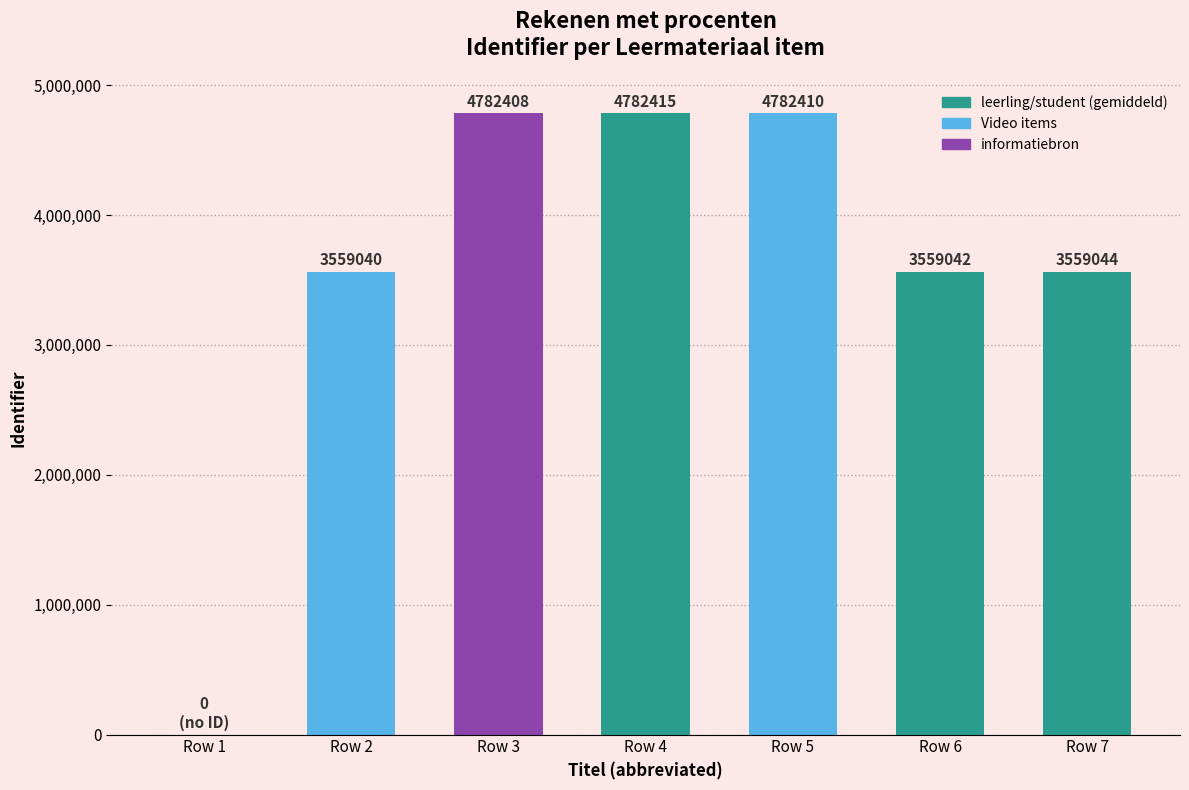

Reading left to right, transcribe all the data shown in this chart.

0	3559040	4782408	4782415	4782410	3559042	3559044